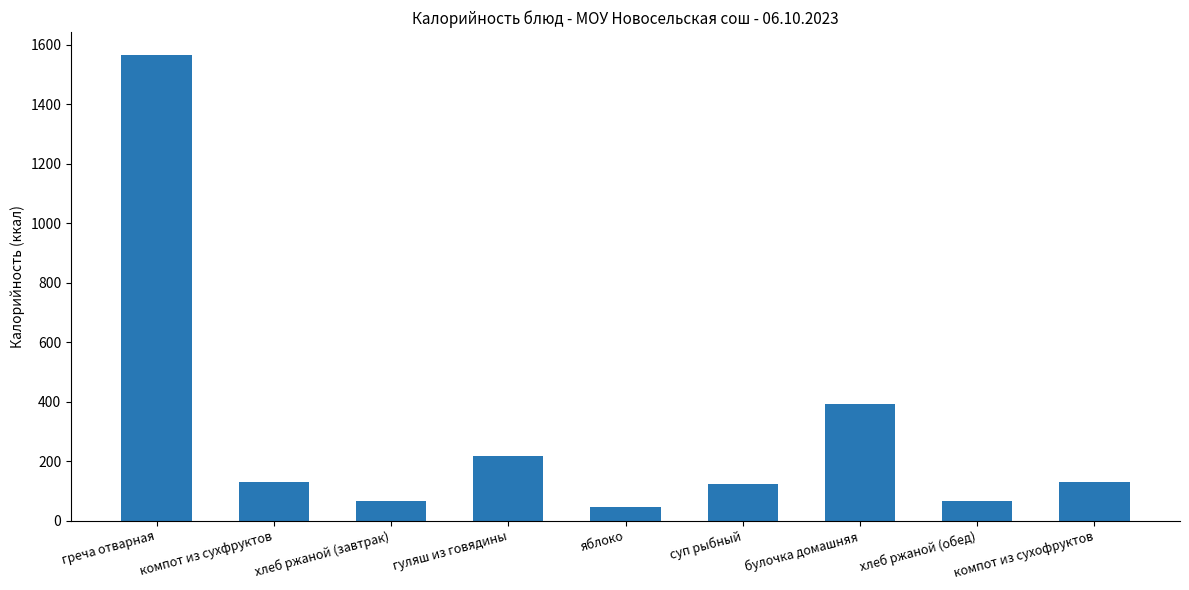

Count the number of categories in the chart.

9